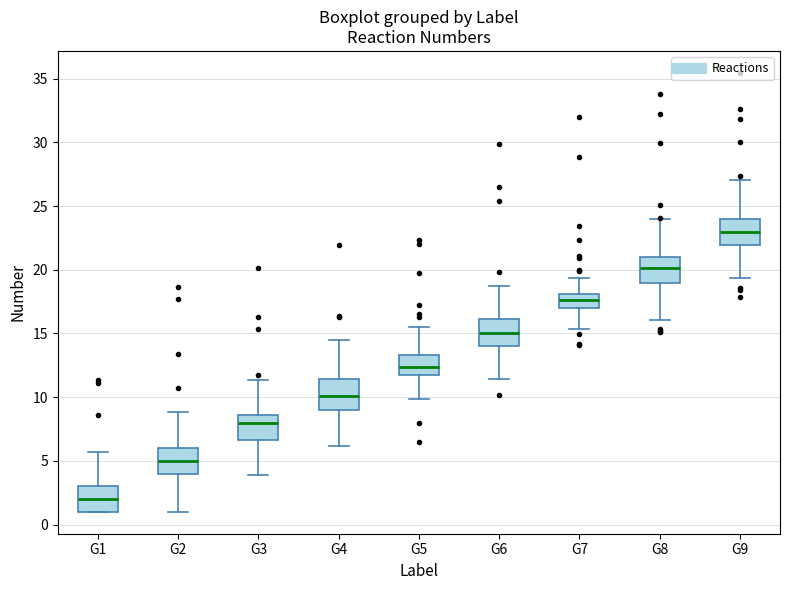

Reading left to right, read every box against the y-axis: the position of its median line, the range the box covers, and the ends of its whiskers. The values are not printed on the chart, so give them approximately, as read against the axis.

G1: median 2.0, box 1.0 to 3.0, whiskers 1.0 to 5.5
G2: median 5.0, box 4.0 to 6.0, whiskers 1.0 to 9.0
G3: median 8.0, box 6.5 to 8.5, whiskers 4.0 to 11.5
G4: median 10.0, box 9.0 to 11.5, whiskers 6.0 to 14.5
G5: median 12.5, box 11.5 to 13.5, whiskers 10.0 to 15.5
G6: median 15.0, box 14.0 to 16.0, whiskers 11.5 to 18.5
G7: median 17.5, box 17.0 to 18.0, whiskers 15.5 to 19.5
G8: median 20.0, box 19.0 to 21.0, whiskers 16.0 to 24.0
G9: median 23.0, box 22.0 to 24.0, whiskers 19.5 to 27.0